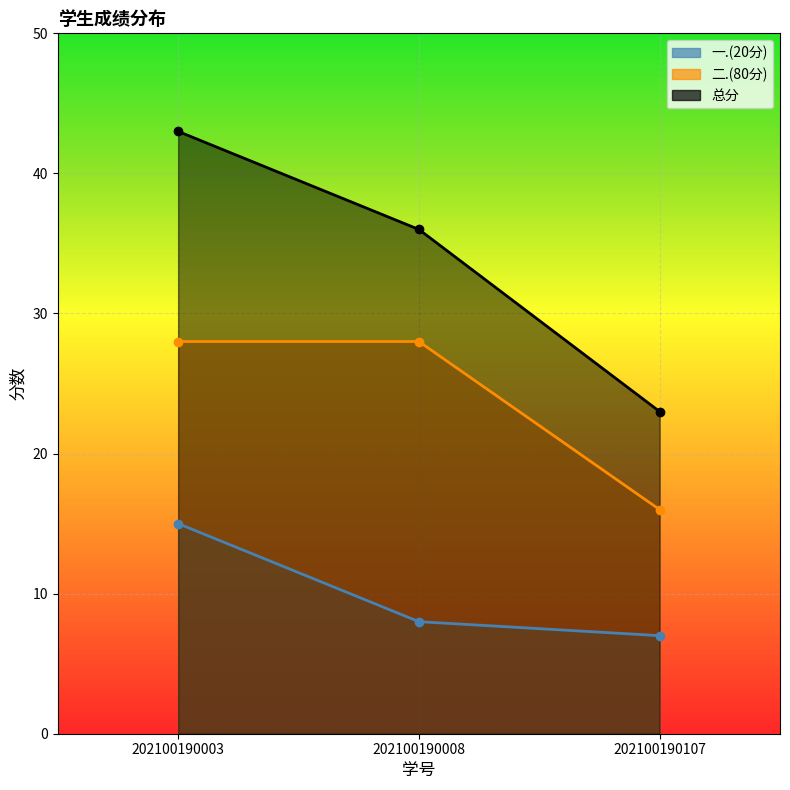

How many categories are shown in the chart?

3